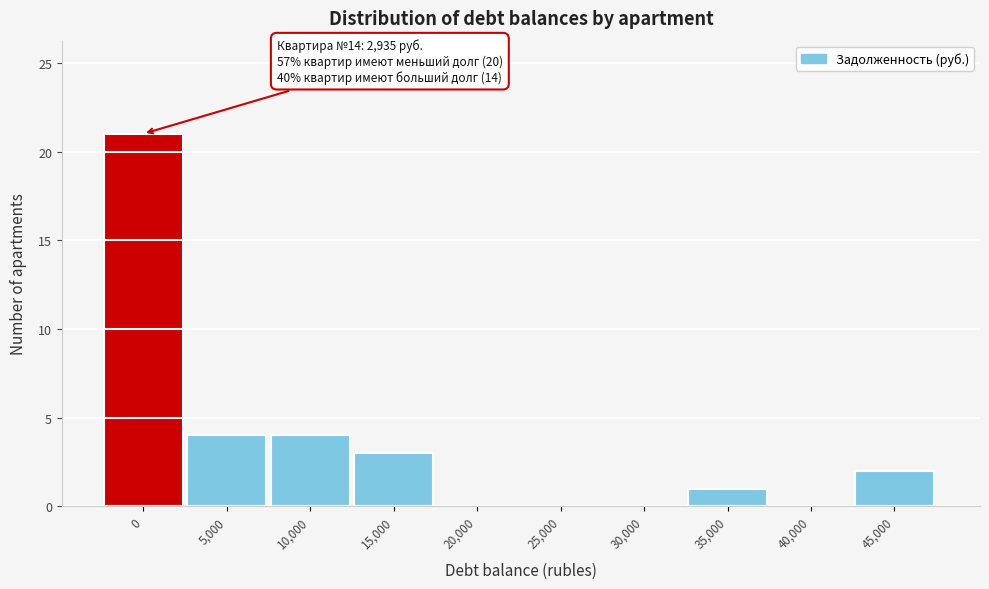

Reading right to left, transcribe all the data shown in this chart.

45,000=2	40,000=0	35,000=1	30,000=0	25,000=0	20,000=0	15,000=3	10,000=4	5,000=4	0=21